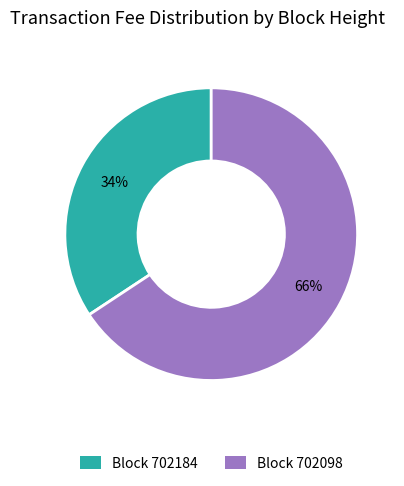

True or false: Block 702184 accounts for 34% of the total.

True